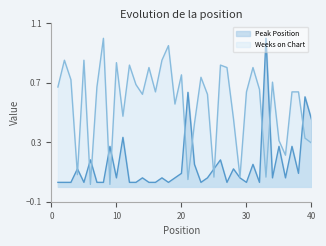

Rank the categories by Weeks on Chart value from lowest to highest.

6, 9, 21, 25, 29, 33, 4, 36, 40, 35, 39, 22, 28, 11, 19, 14, 24, 16, 30, 37, 38, 32, 1, 7, 13, 34, 3, 23, 20, 15, 27, 31, 12, 26, 10, 2, 5, 17, 18, 8